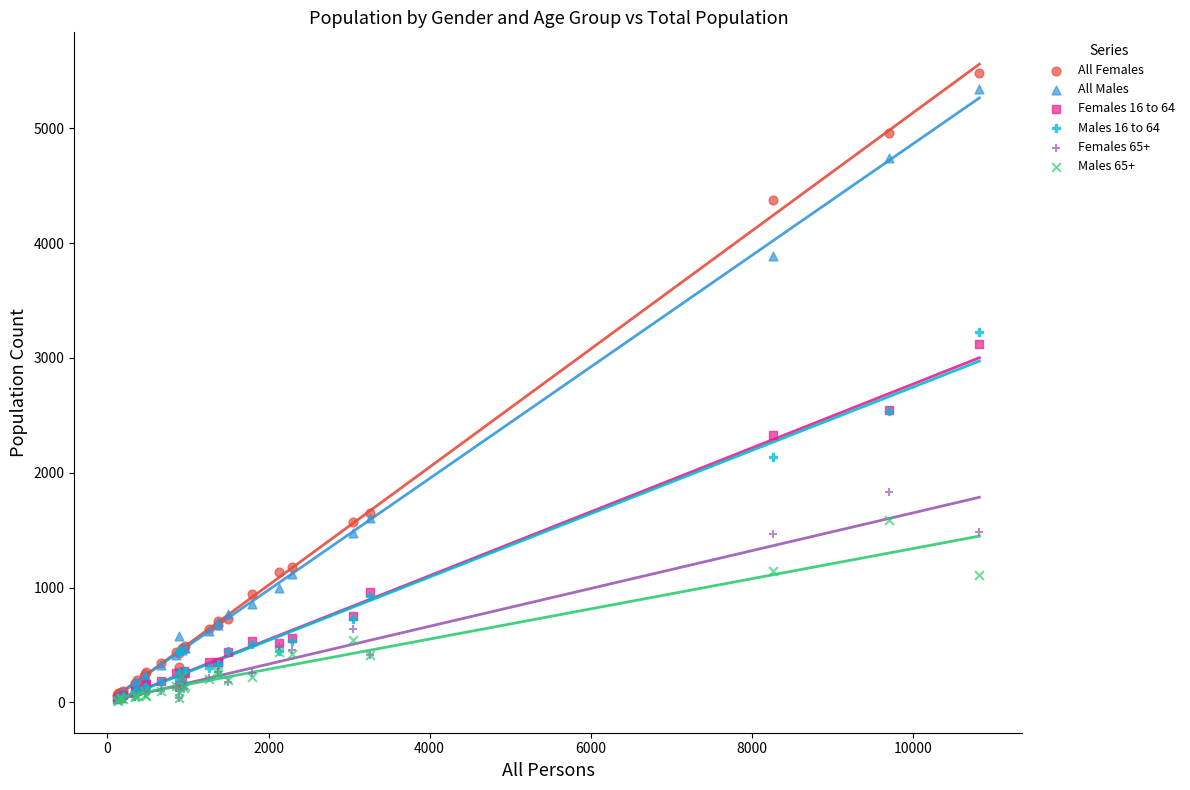

Which series contains the lowest Y value?

Males 65+